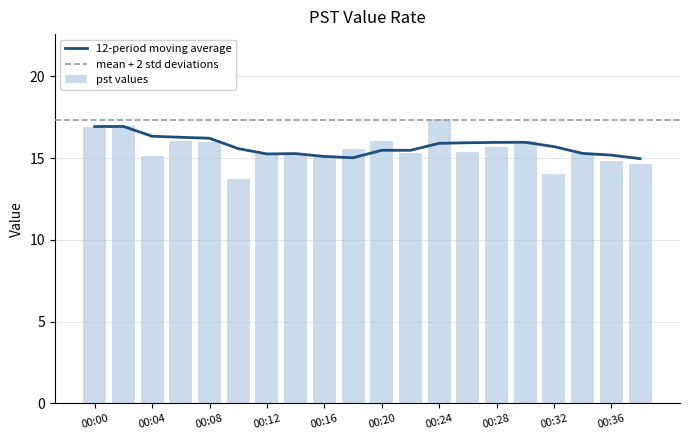

The pst values series shows 15.2 at 00:16. True or false?

True